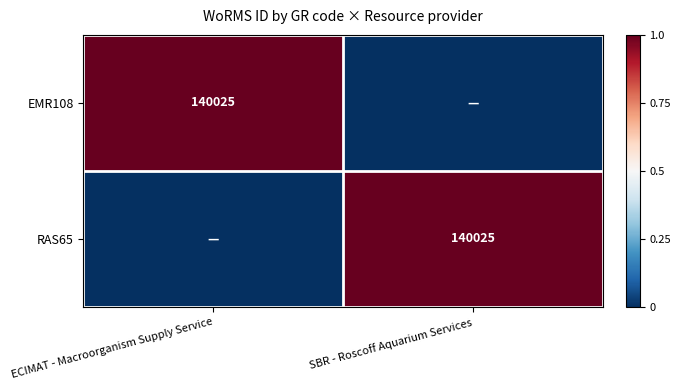

Which label corresponds to the largest value in the chart?

ECIMAT - Macroorganism Supply Service